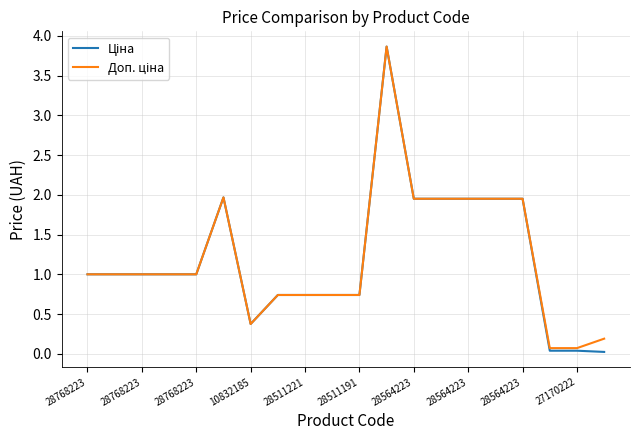

What is the maximum value shown in the chart?

3.9